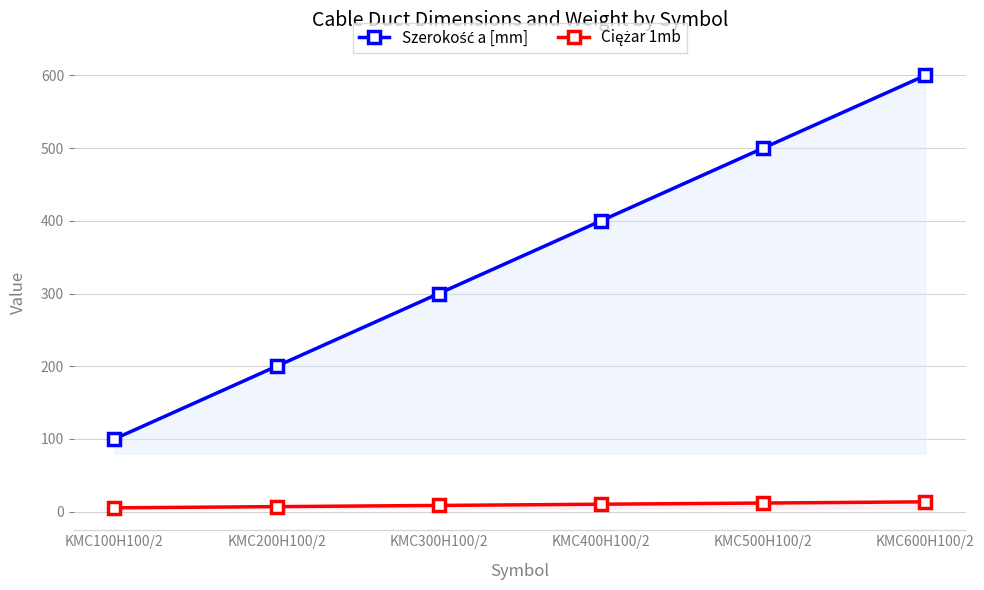

List the series in order of their overall mean, lowest first.

Ciężar 1mb, Szerokość a [mm]